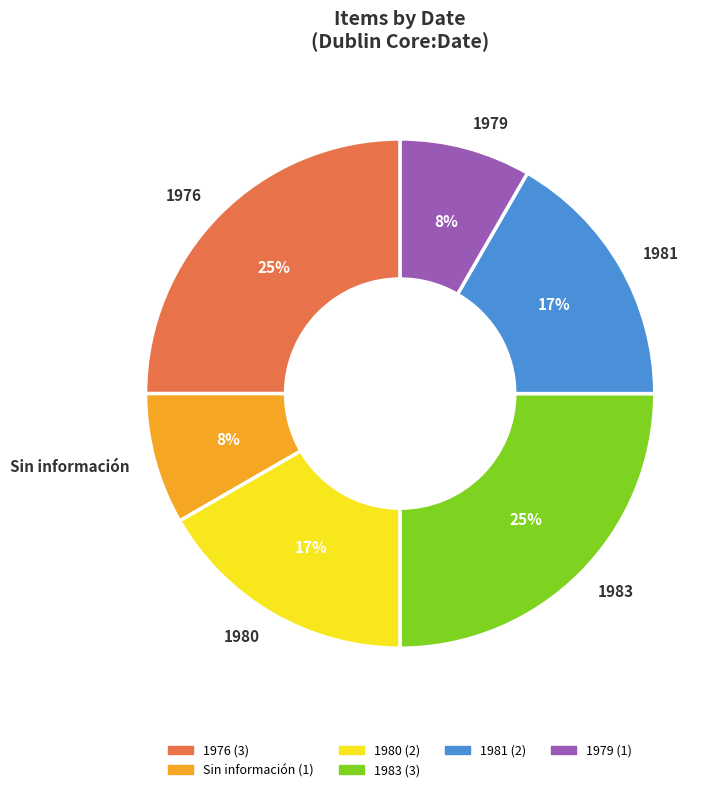

To the nearest percent, what percentage of the pie is Sin información?

8%